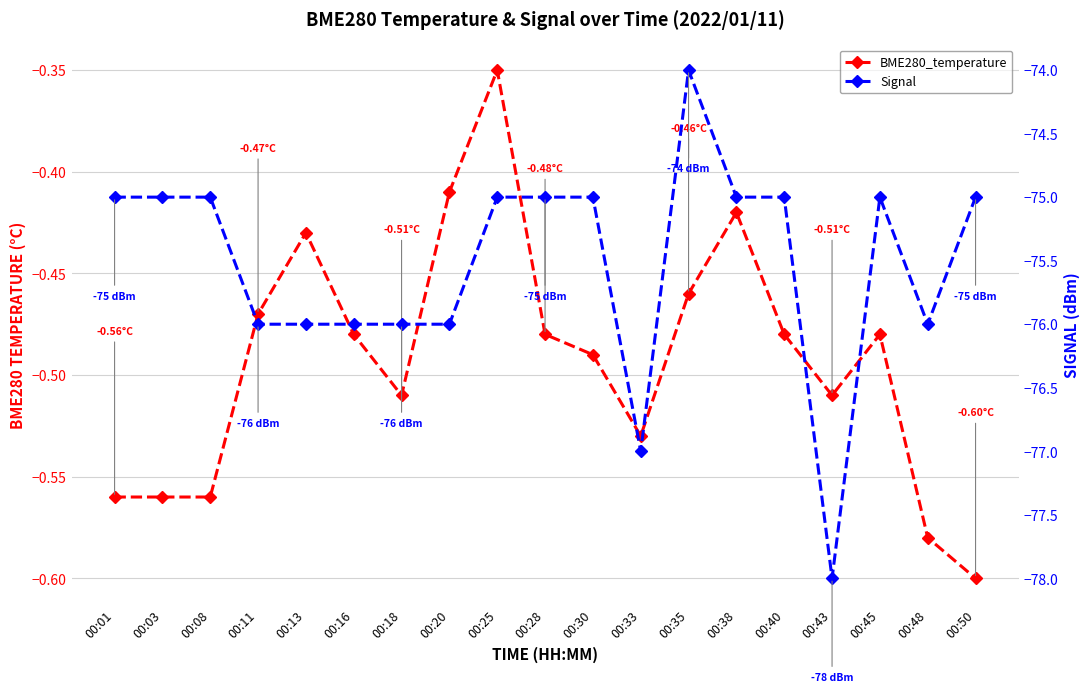

Does the chart have visible grid lines?

Yes